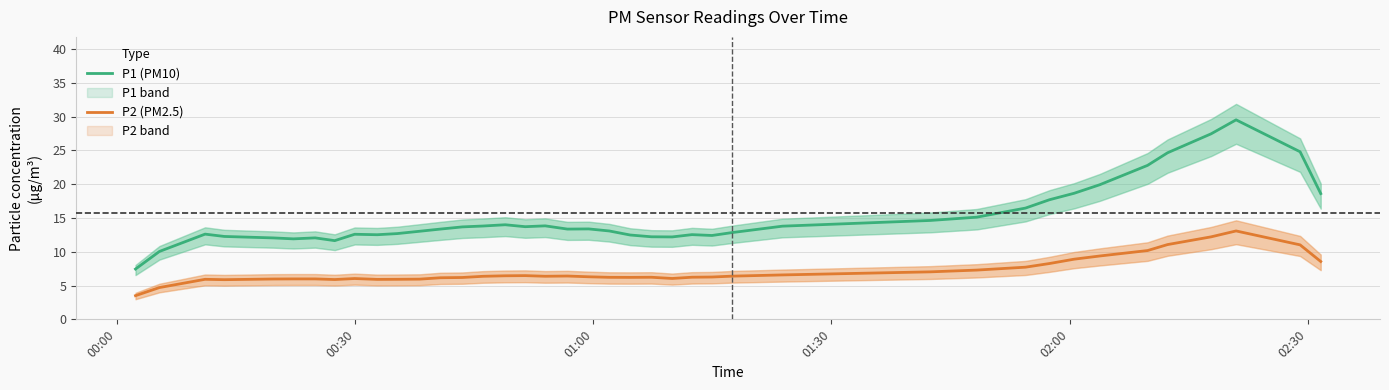

Count the number of data series in this chart.

2